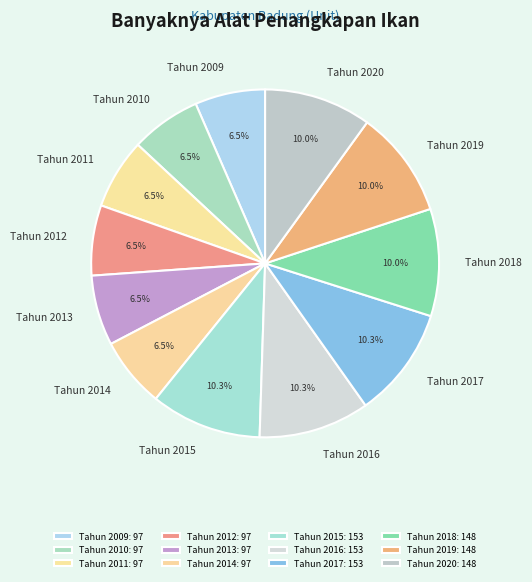

The Tahun 2015 slice represents 25% of the pie. True or false?

False